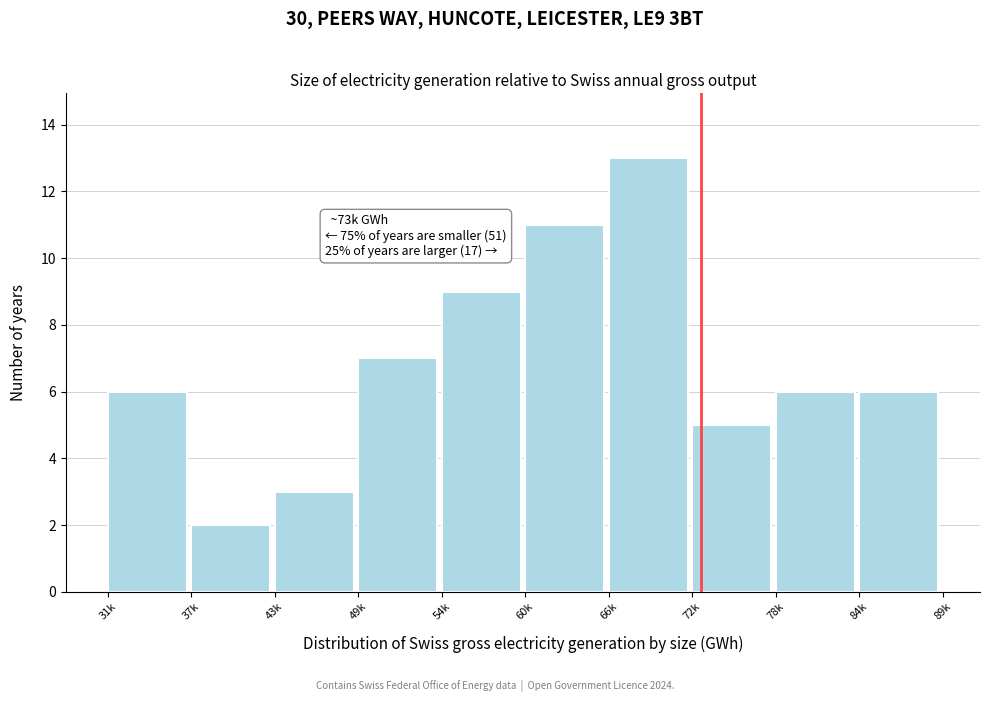

Reading left to right, extract all data points from this chart.

6	2	3	7	9	11	13	5	6	6